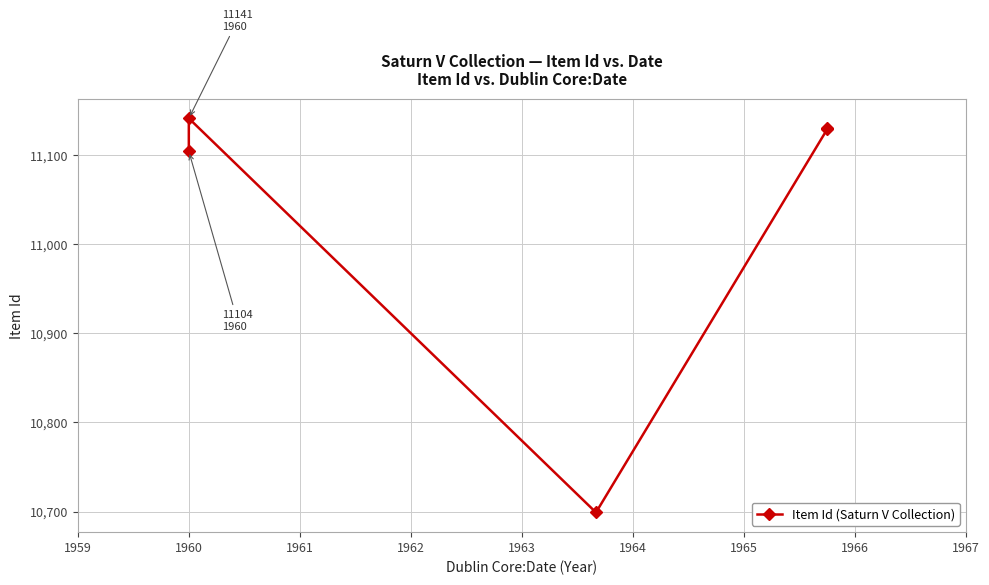

How many distinct data groups are displayed?

1